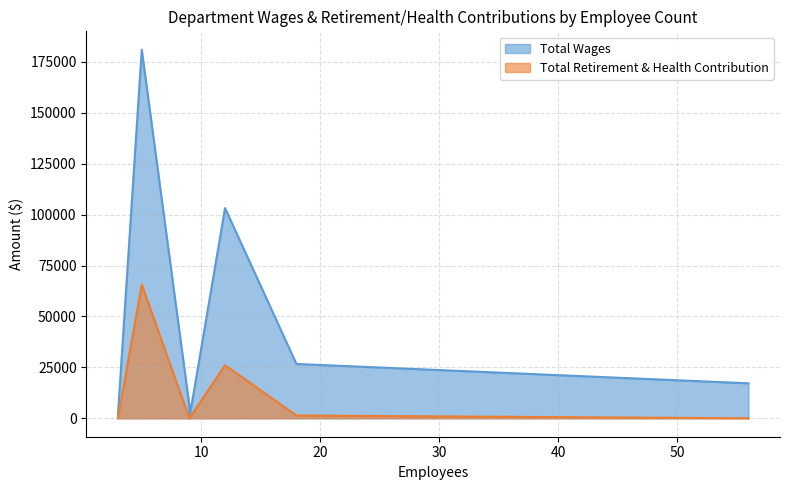

Reading left to right, list all the values displayed in this chart.

Total Wages: Administration=180942	Maintenance=103215	Exhibits=26683	Attendance=17173	Livestock=6215	Attractions=1918	Board=0
Total Retirement & Health Contribution: Administration=65676	Maintenance=26087	Exhibits=1374	Attendance=0	Livestock=0	Attractions=0	Board=0